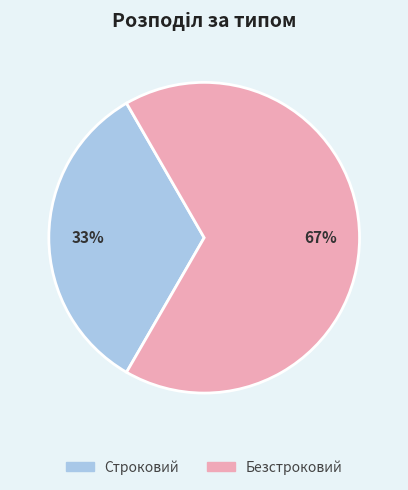

Combined, do Безстроковий and Строковий account for over 50%?

Yes